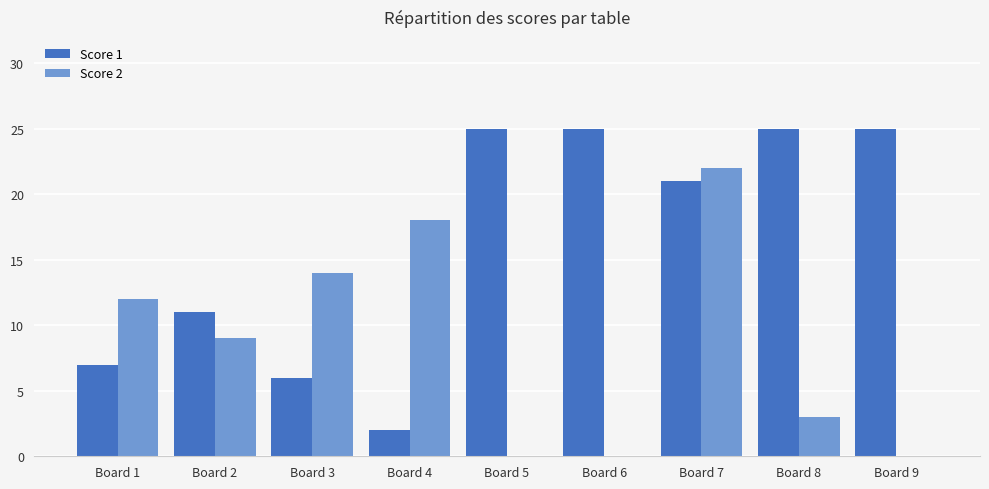

The Score 2 series shows 5 at Board 3. True or false?

False